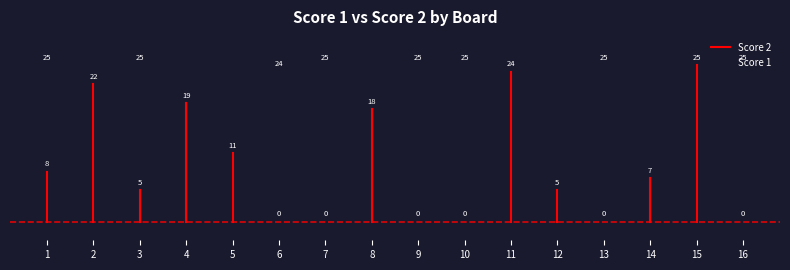

At which category does the data reach its first local valley?

2